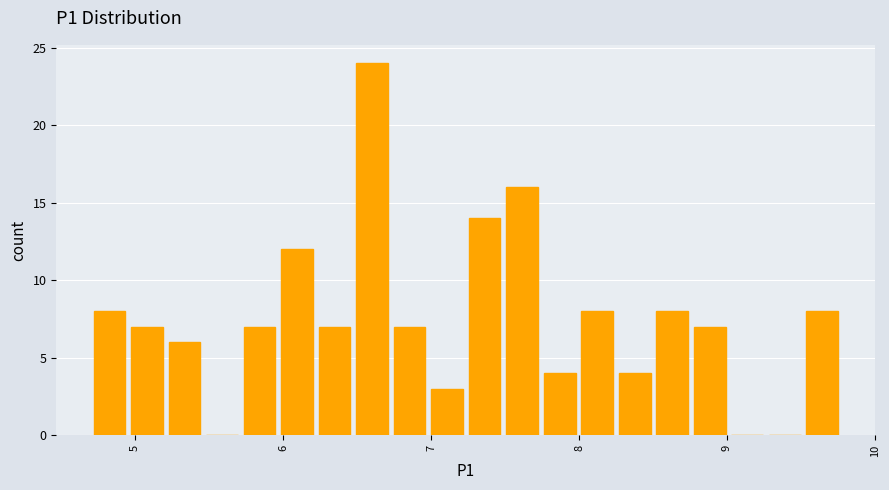

Read against the x-axis, roughly where is the centre of the tallest bar?

6.6